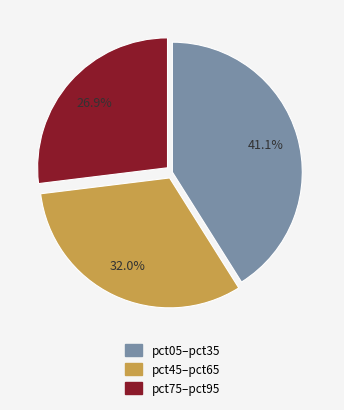

Count the number of slices in the pie.

3